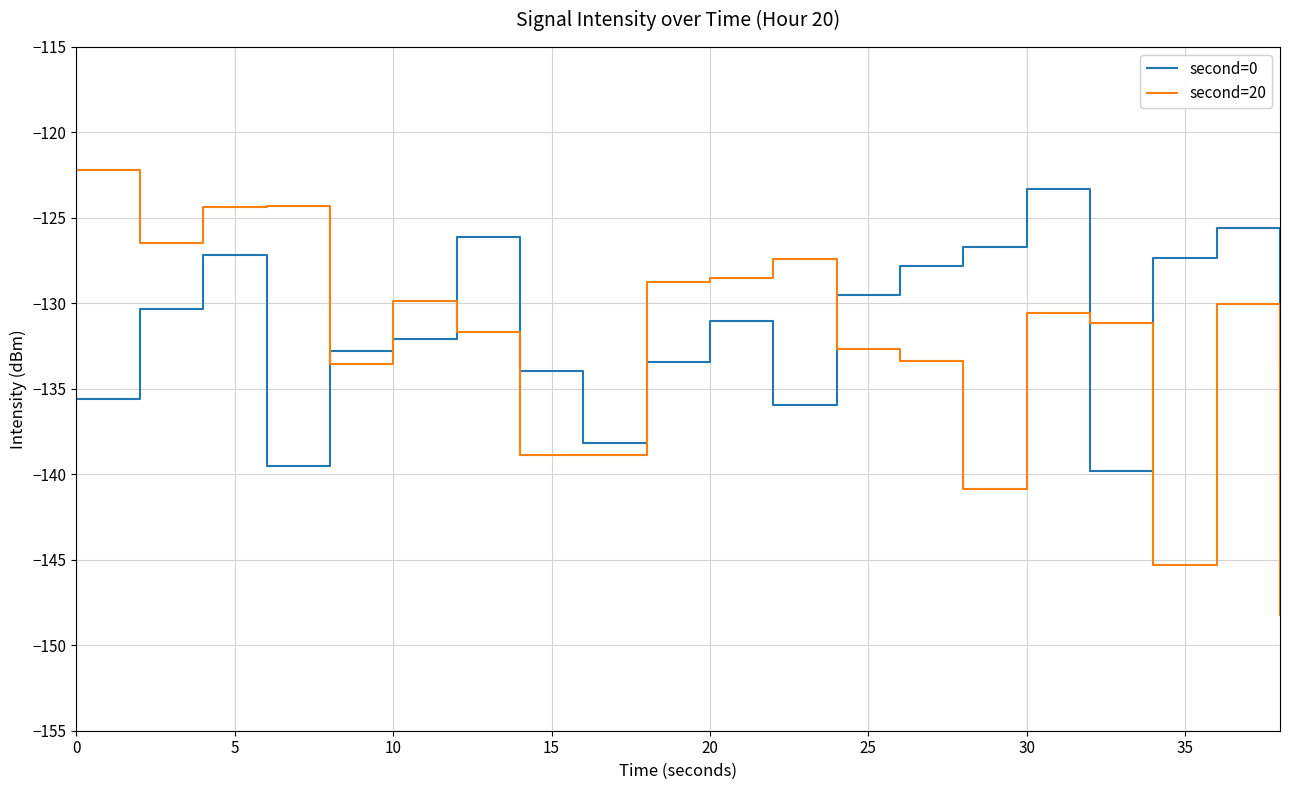

Which series ends up on top after the final intersection of second=0 and second=20?

second=0